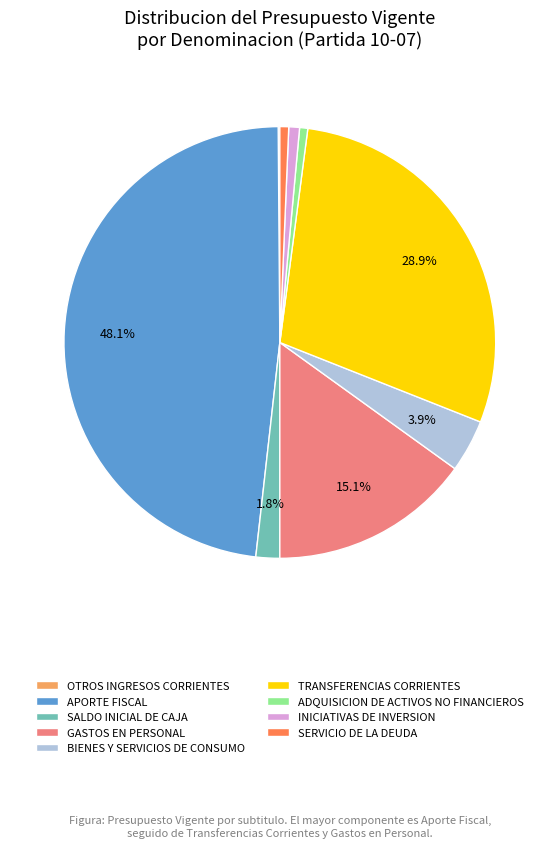

Combined, do BIENES Y SERVICIOS DE CONSUMO and SERVICIO DE LA DEUDA account for over 50%?

No